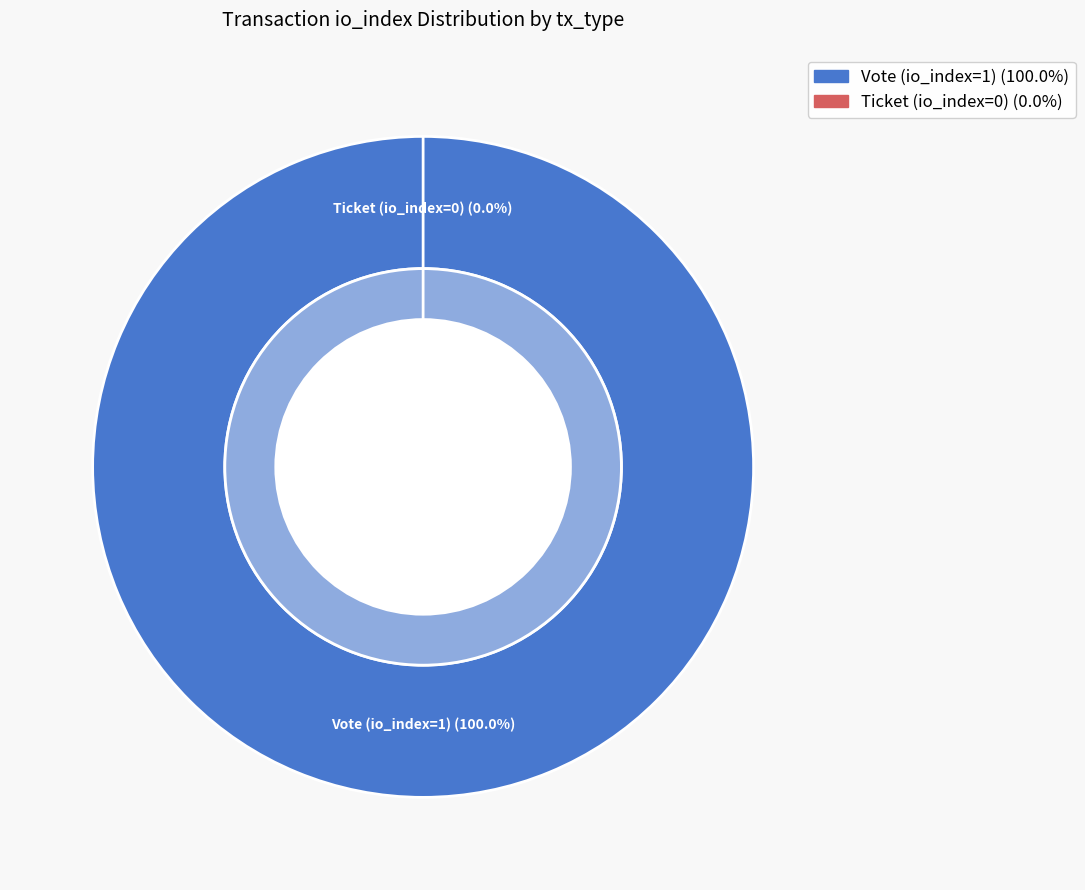

What is the smallest slice in the pie chart?

Ticket (io_index=0)